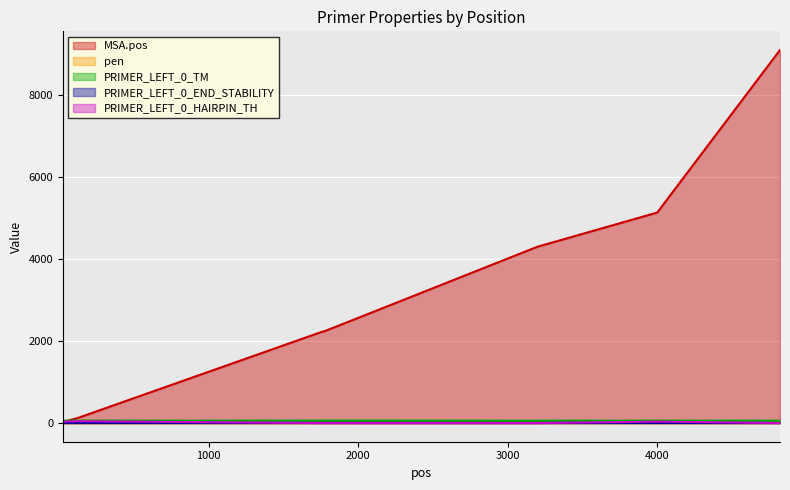

True or false: pen has a value of 0.4 at 4820.

True